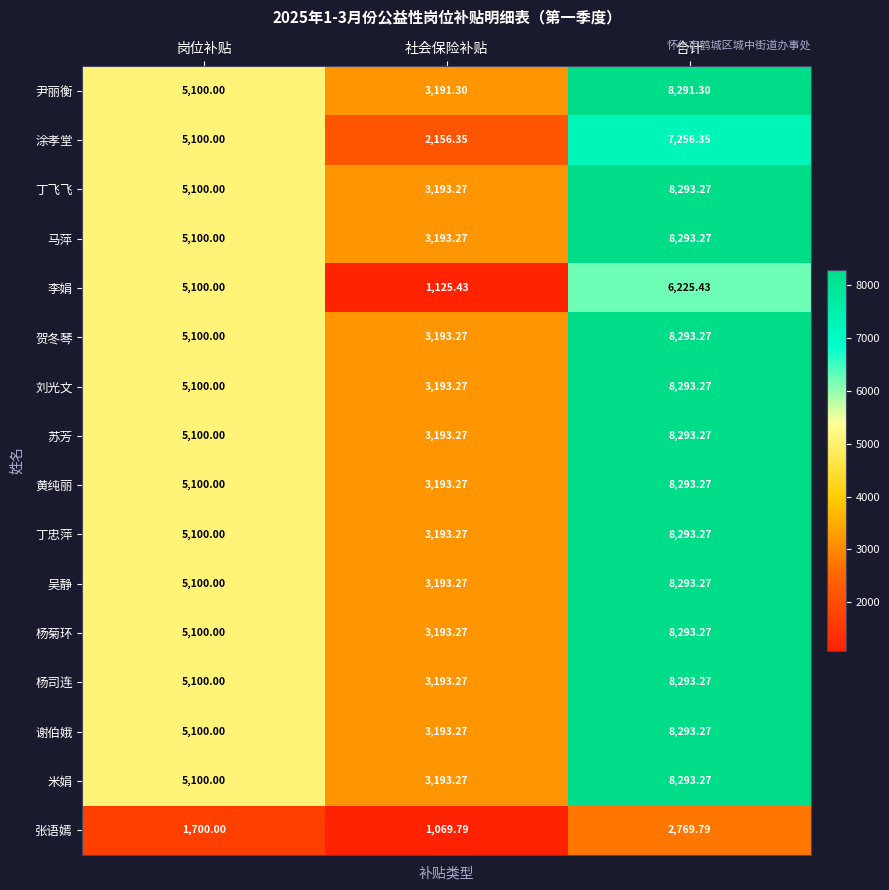

What is the total value across all series at 合计?

124062.1